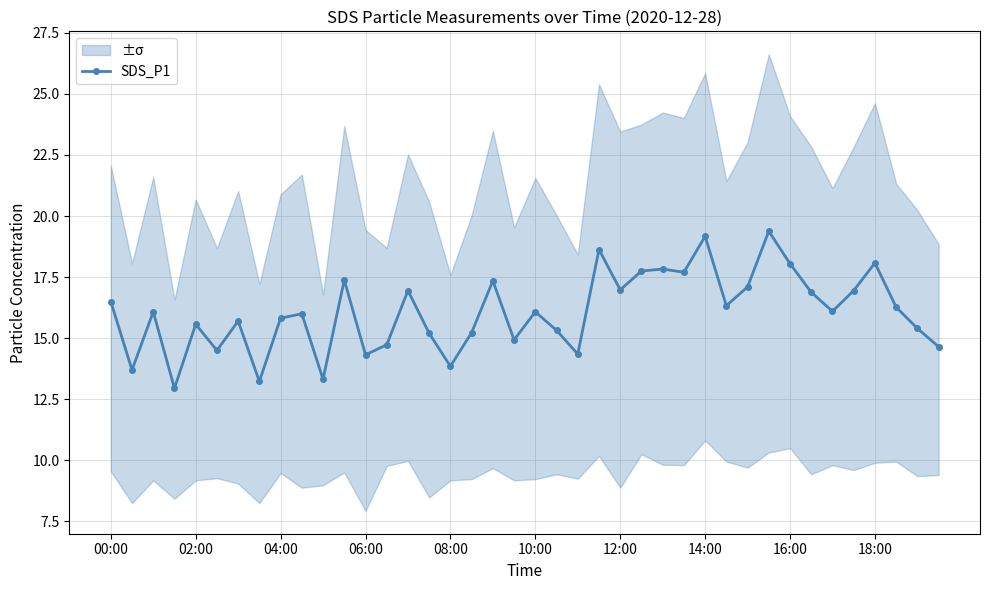

Where does the data first go above 16?

00:00